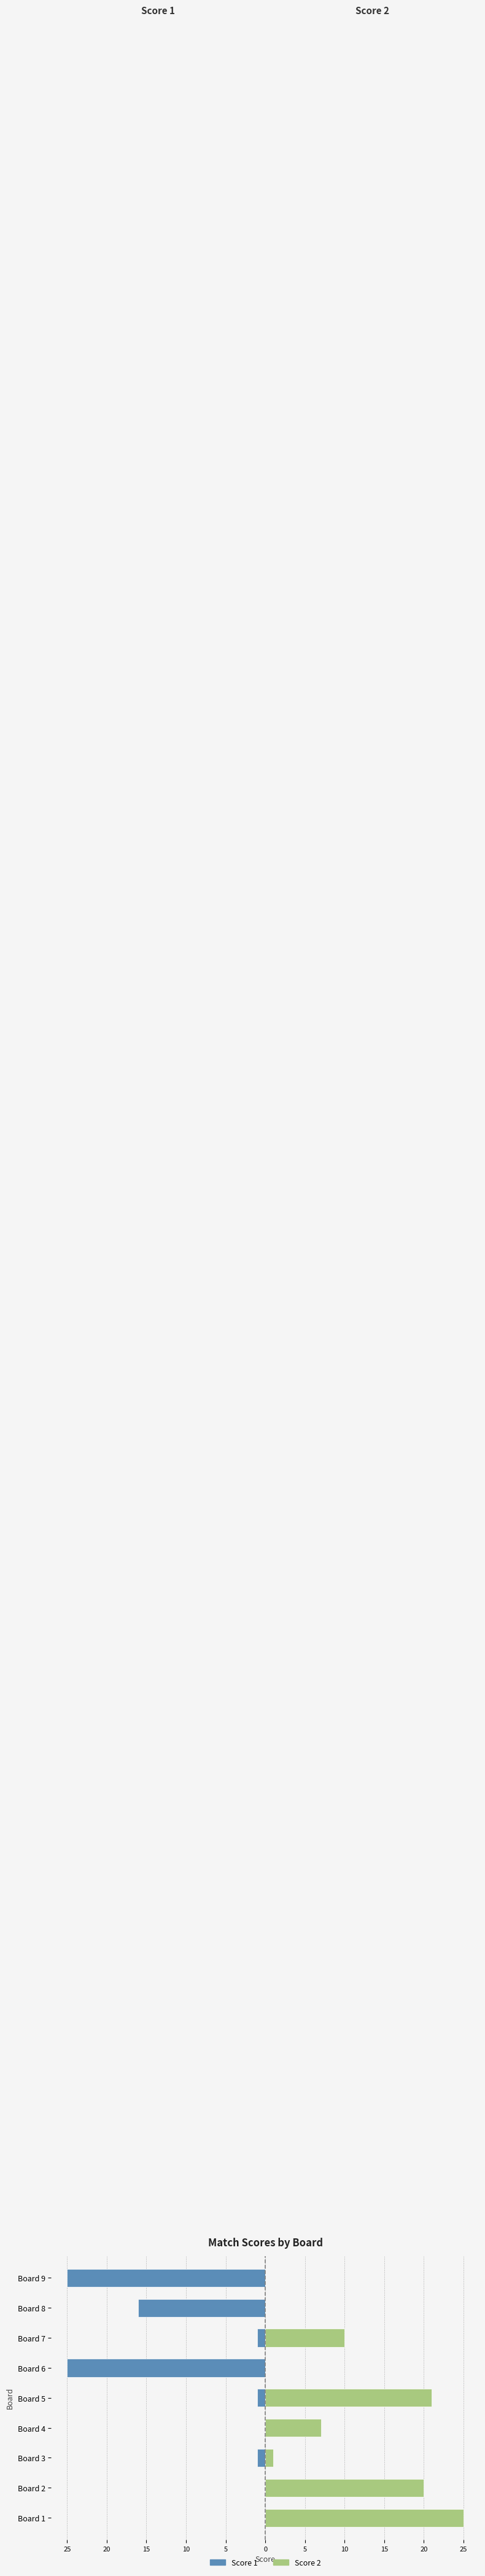

Which series has the widest spread of values?

Score 1